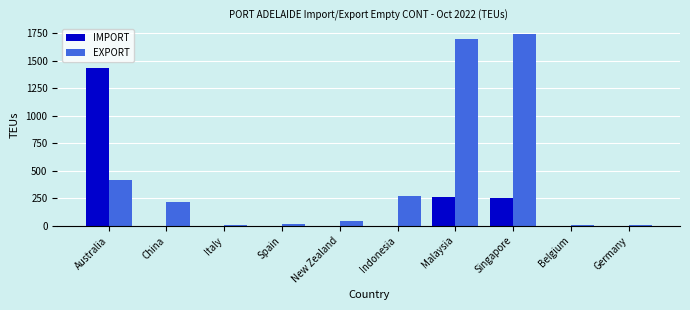

What are all the series names shown in the legend?

IMPORT, EXPORT